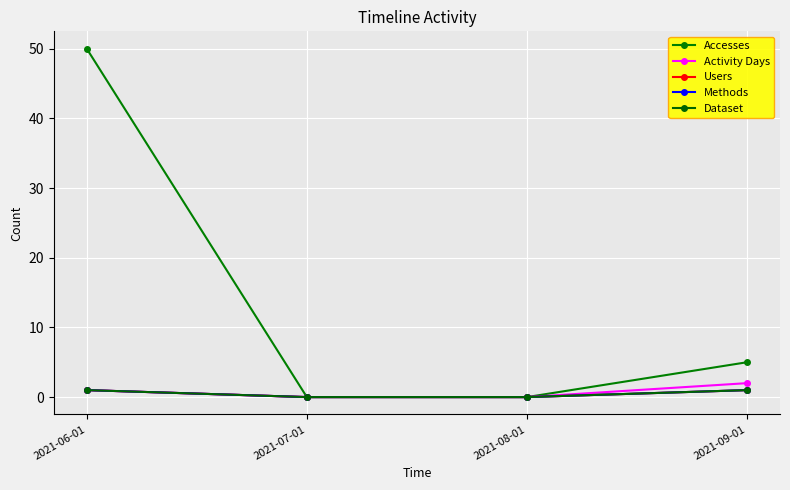

What is the difference between the Users values at 2021-07-01 and 2021-09-01?

1